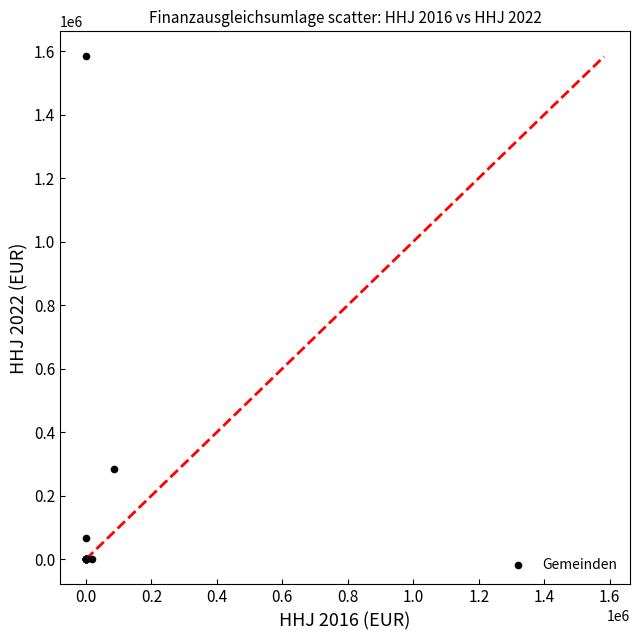

What Y value in the scatter plot is closest to 791510?

285197.9